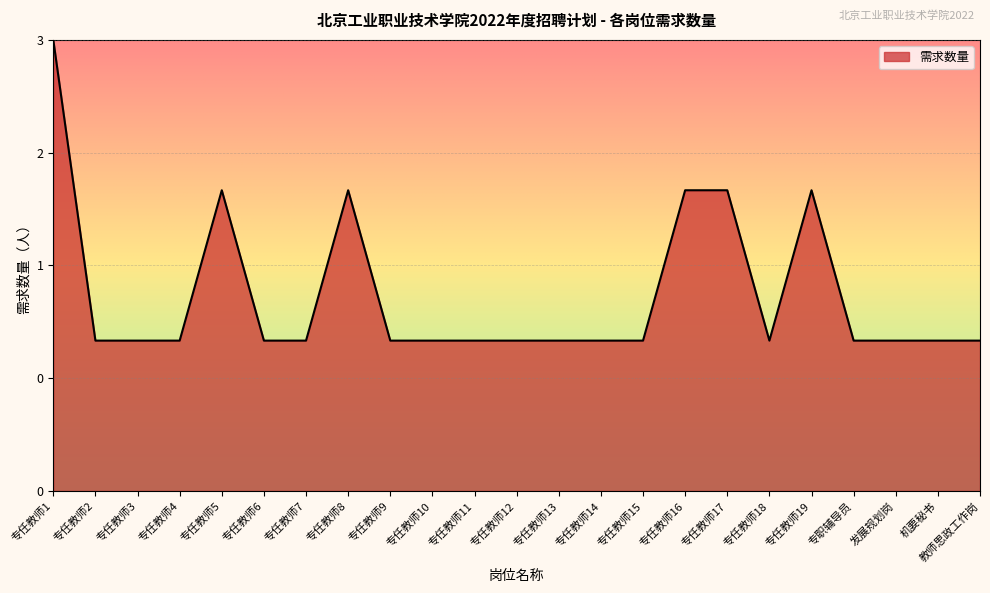

Does the chart have visible grid lines?

Yes